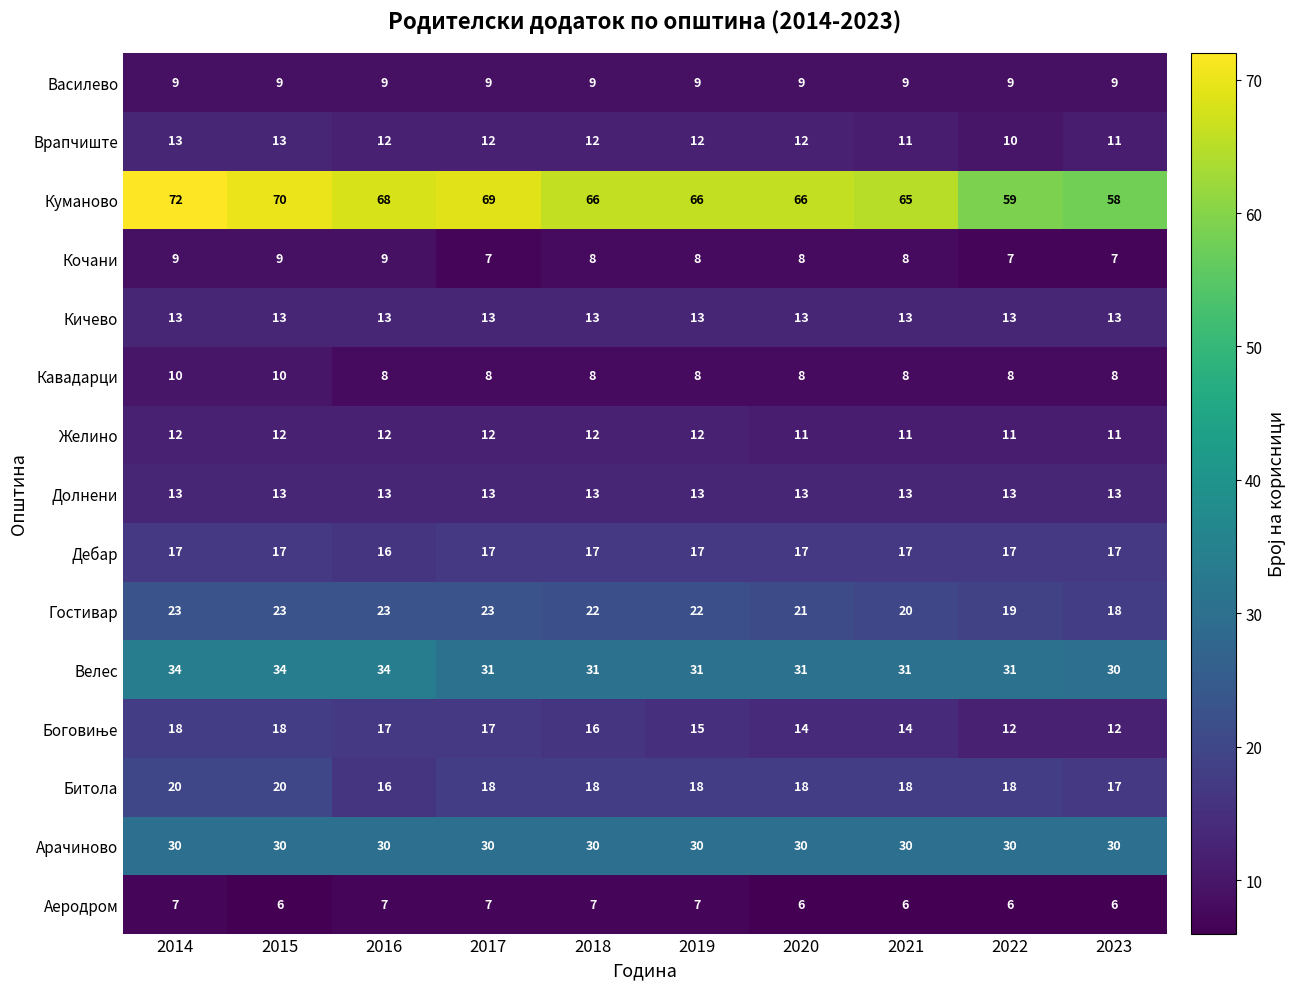

At how many categories does at least one series exceed 31?

10